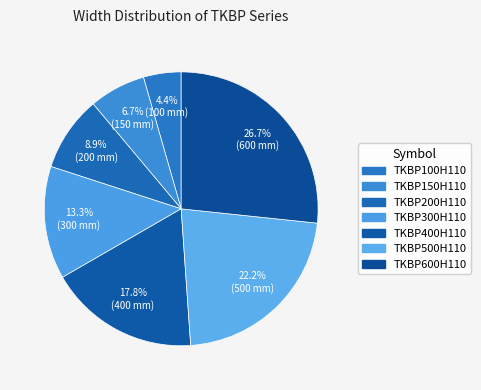

Do TKBP150H110 and TKBP200H110 together represent more than half of the pie?

No